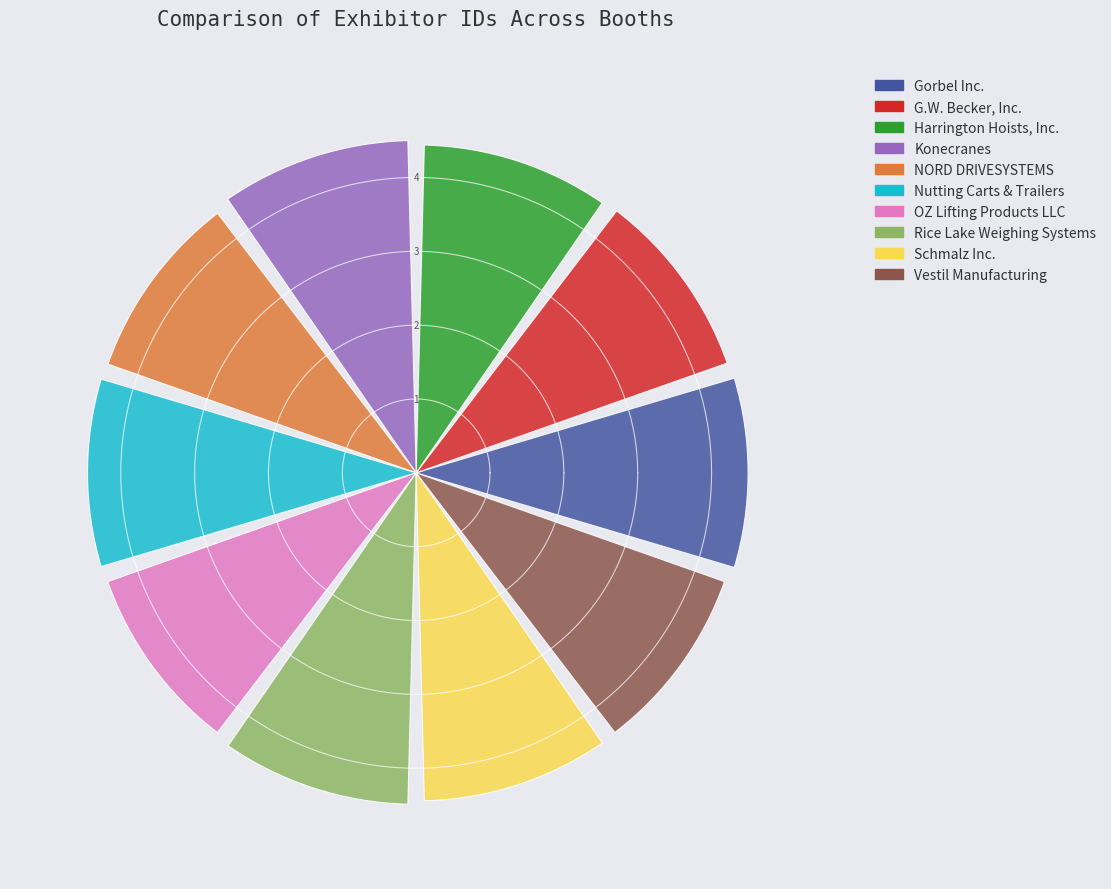

Does the chart contain any negative values?

No